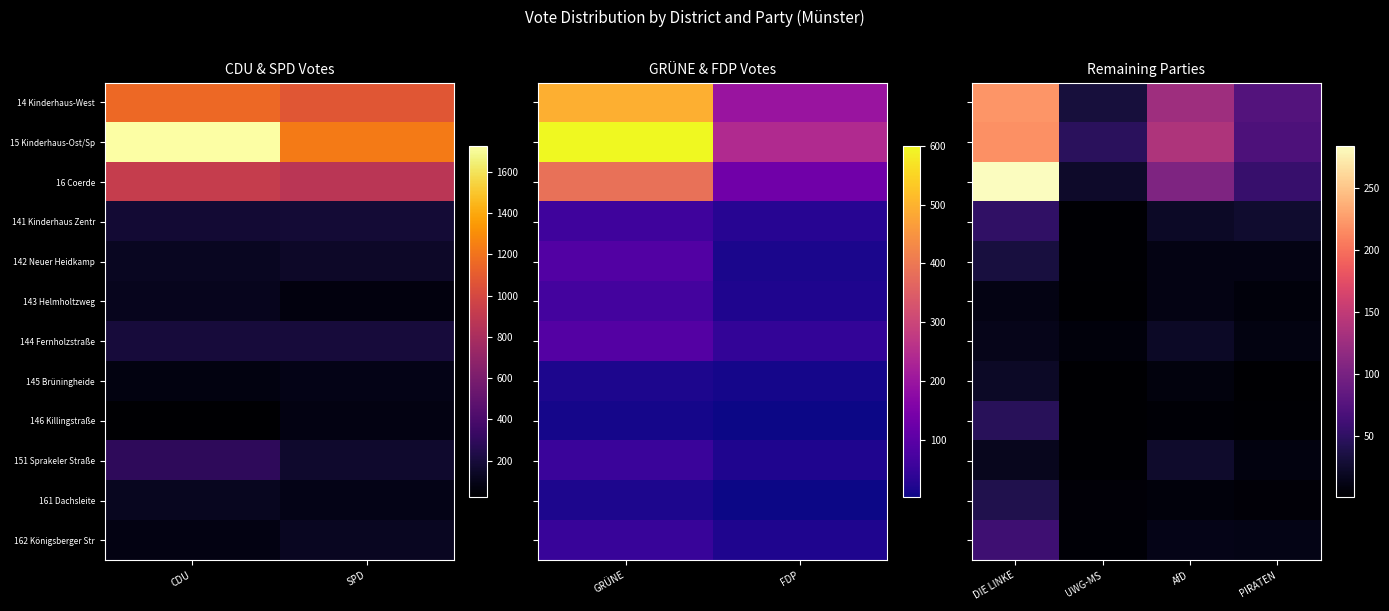

What is the sum of all 151 Sprakeler Straße values?

54